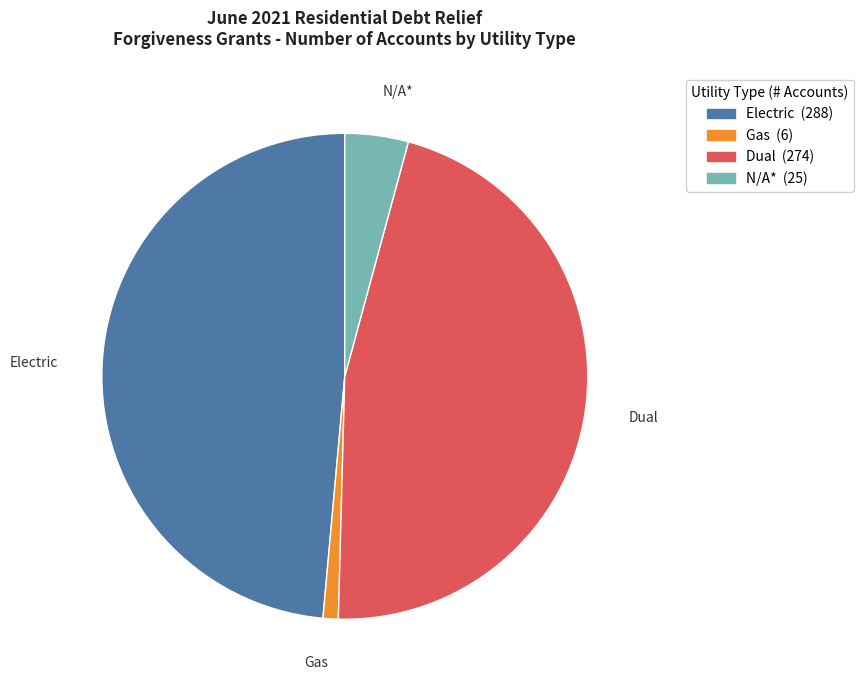

Is there a majority slice in this chart?

No